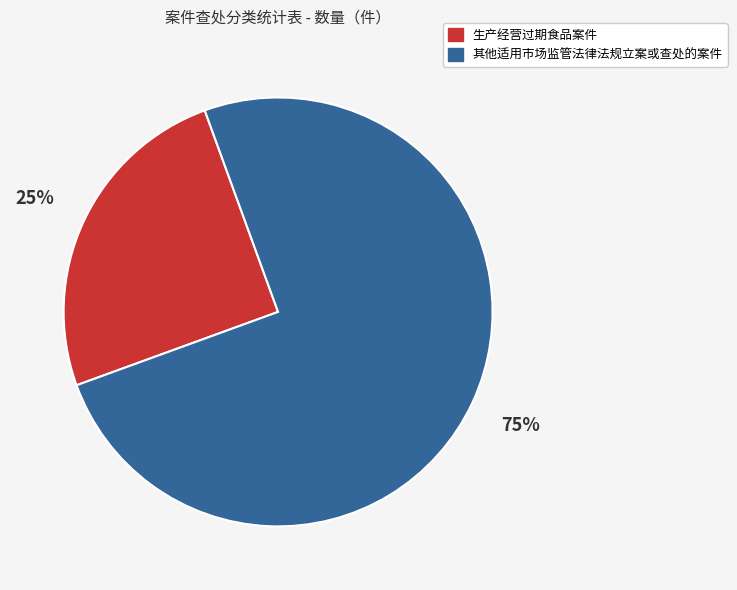

How many segments does this pie chart have?

2